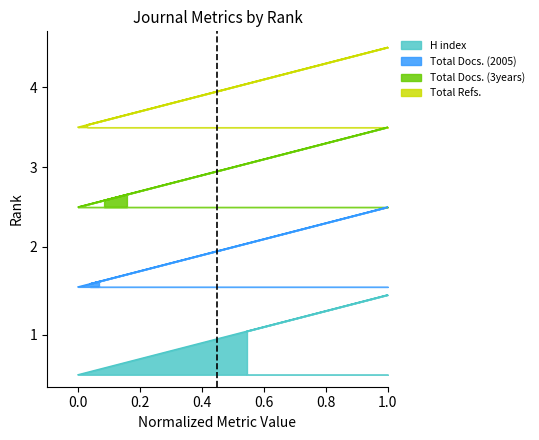

Between 2 and 3, which is larger?

2